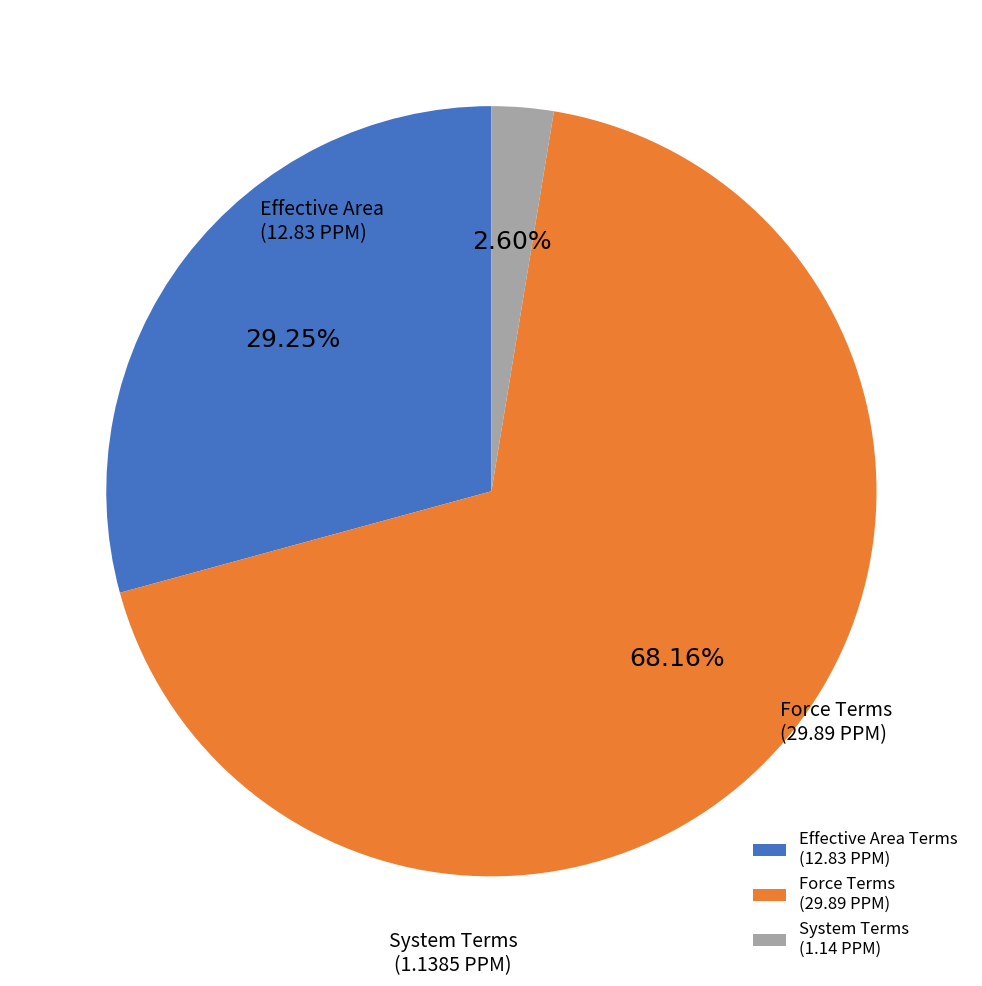

Rank the categories by value from lowest to highest.

System Terms, Effective Area Terms, Force Terms